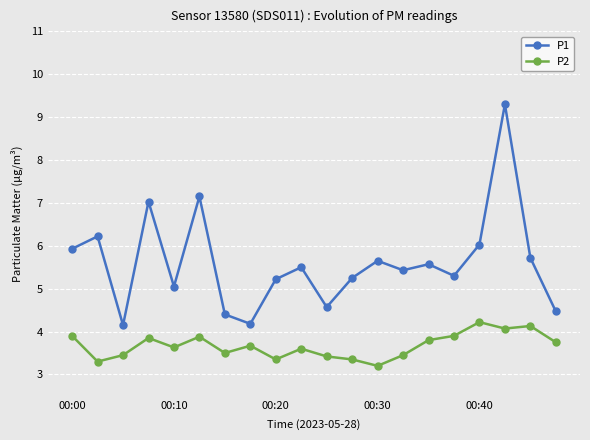

Which series has the largest total across all categories?

P1